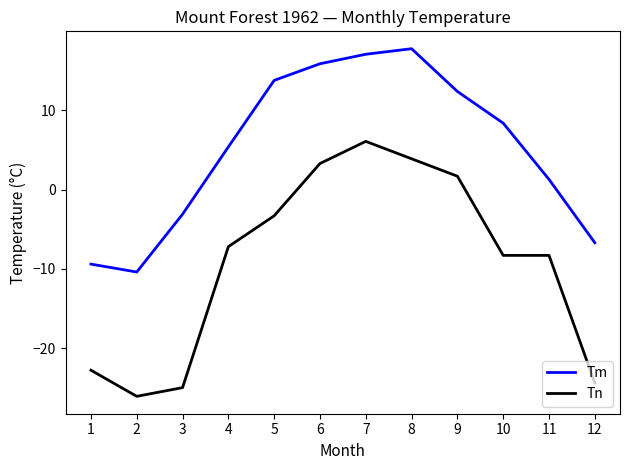

At 5, list the series in order from largest to smallest.

Tm, Tn